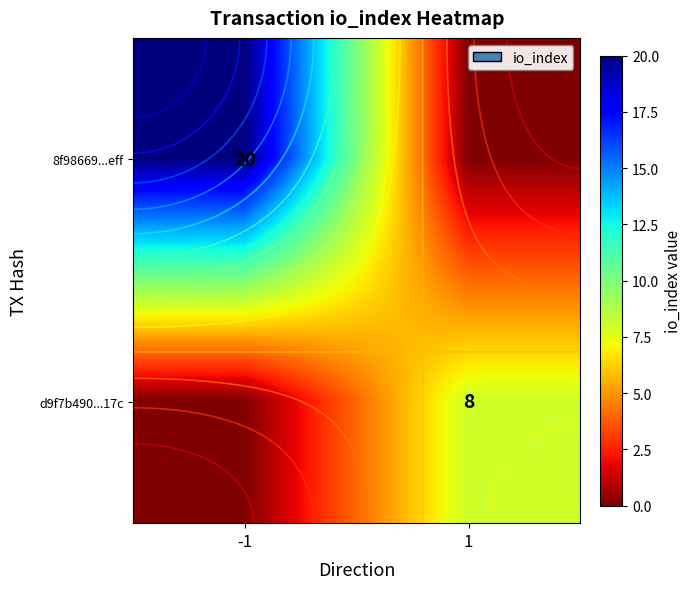

What is the greatest value displayed?

20